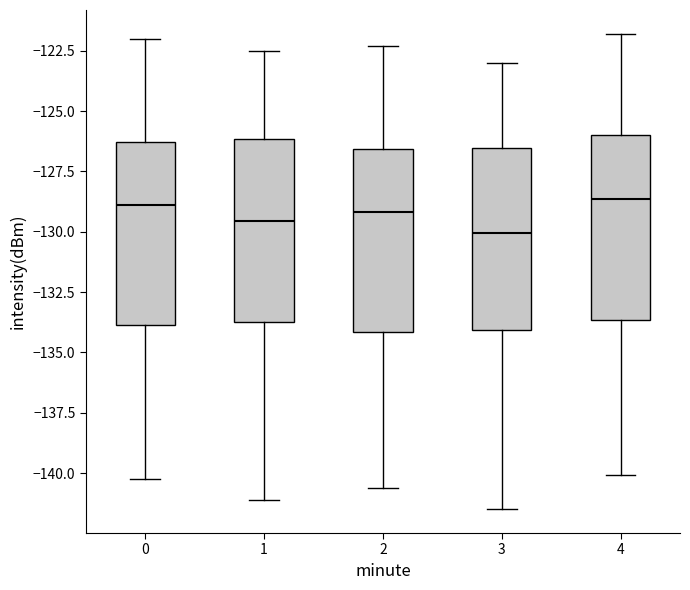

Reading left to right, read every box against the y-axis: the position of its median line, the range the box covers, and the ends of its whiskers. The values are not printed on the chart, so give them approximately, as read against the axis.

0: median -129.0, box -134.0 to -126.5, whiskers -140.5 to -122.0
1: median -129.5, box -133.5 to -126.0, whiskers -141.0 to -122.5
2: median -129.0, box -134.0 to -126.5, whiskers -140.5 to -122.5
3: median -130.0, box -134.0 to -126.5, whiskers -141.5 to -123.0
4: median -128.5, box -133.5 to -126.0, whiskers -140.0 to -122.0